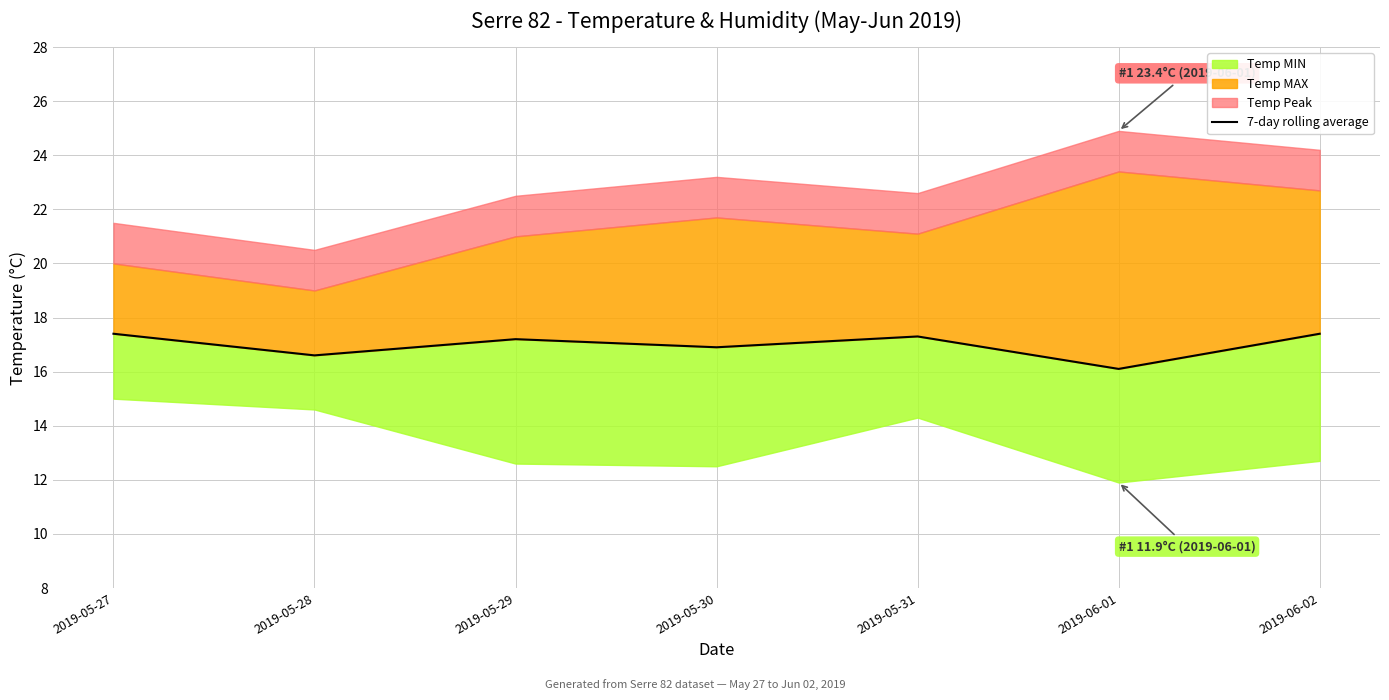

What position from the right is 2019-05-30?

4